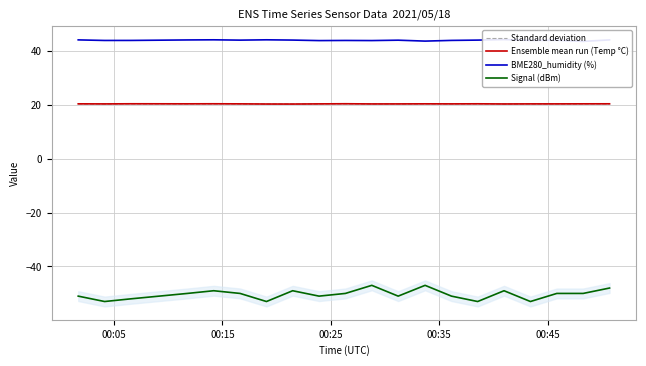

List the series in order of their peak value, lowest first.

Signal (dBm), Ensemble mean run (Temp °C), Standard deviation, BME280_humidity (%)